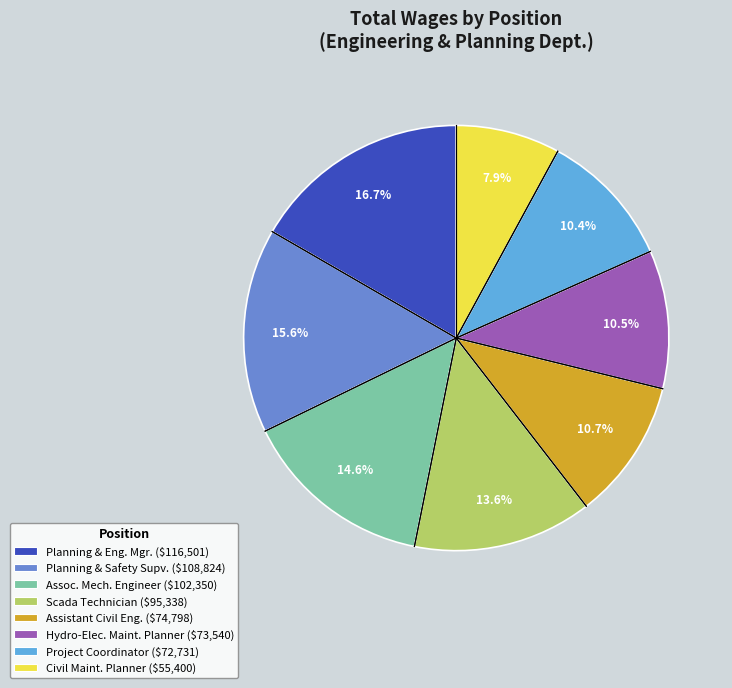

Does any single category account for the majority?

No